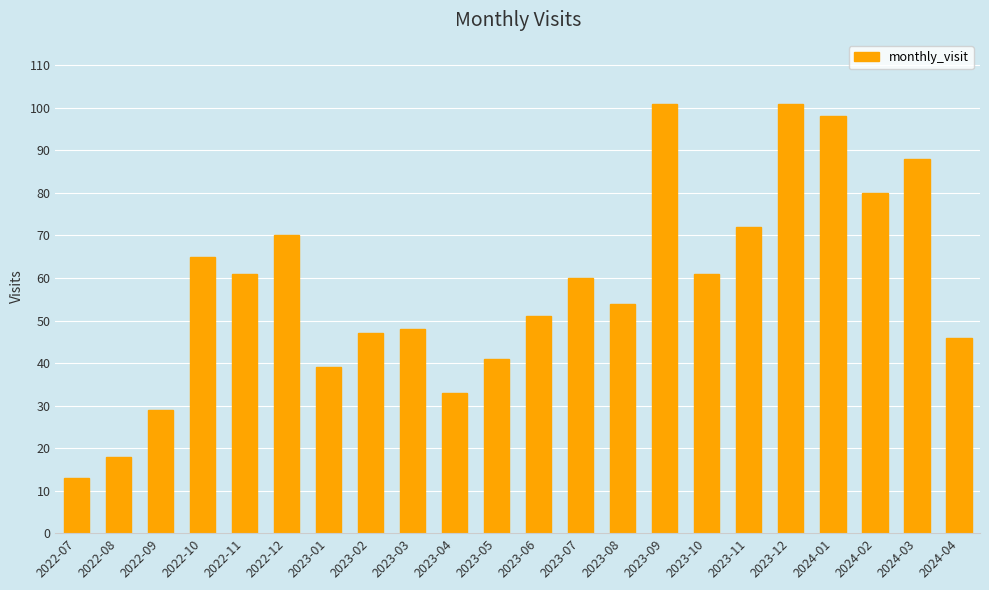

Between 2023-06 and 2022-12, which is larger?

2022-12